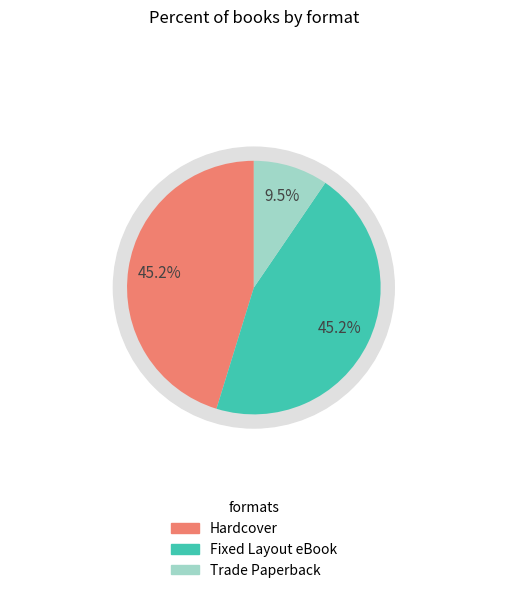

What is the largest slice in the pie chart?

Hardcover